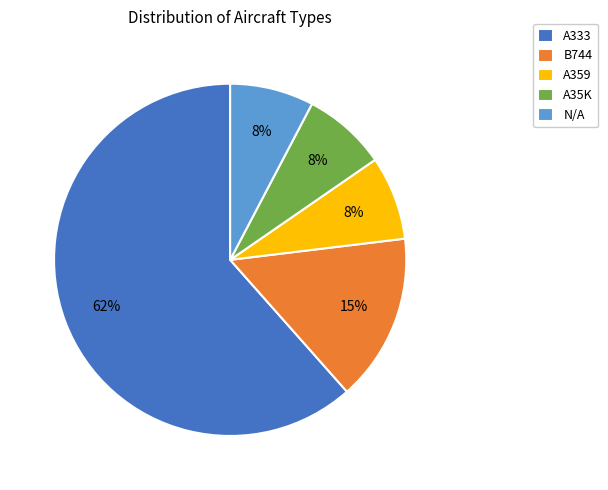

True or false: A333 accounts for 50% of the total.

False